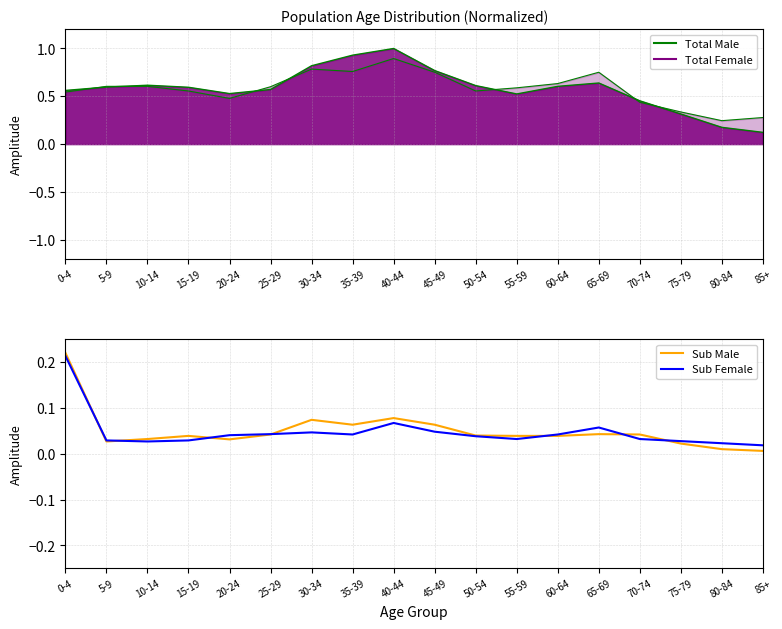

What position from the right is 15-19?

15